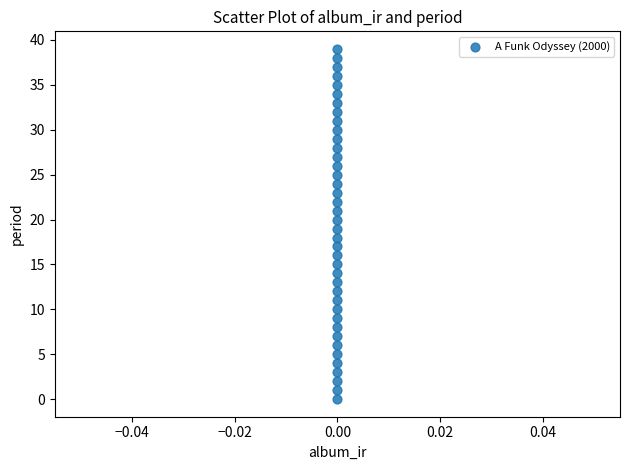

What is the range of Y values (max minus min)?

39